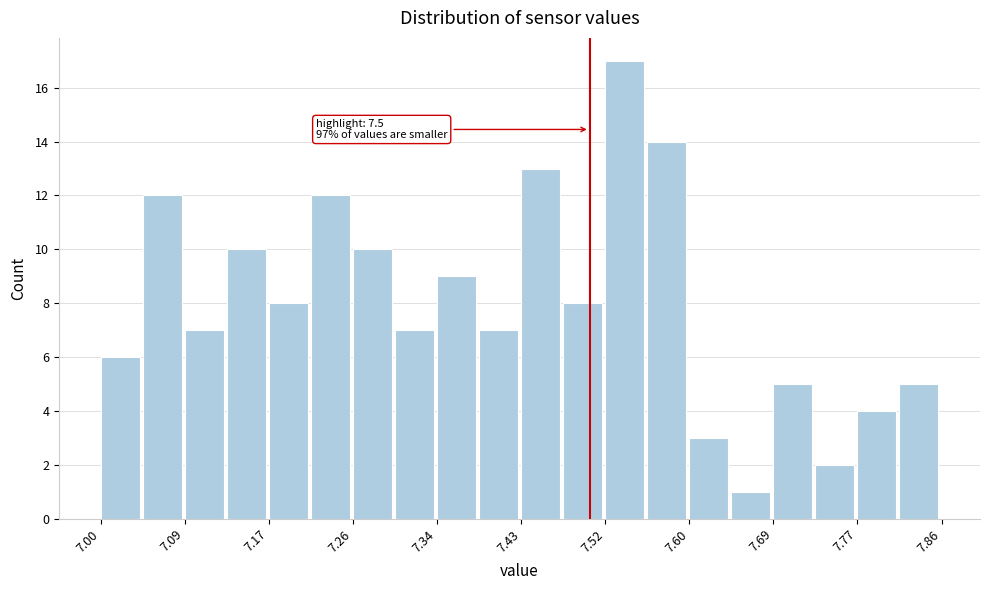

Which range on the x-axis has the tallest bar?

7.516 to 7.559